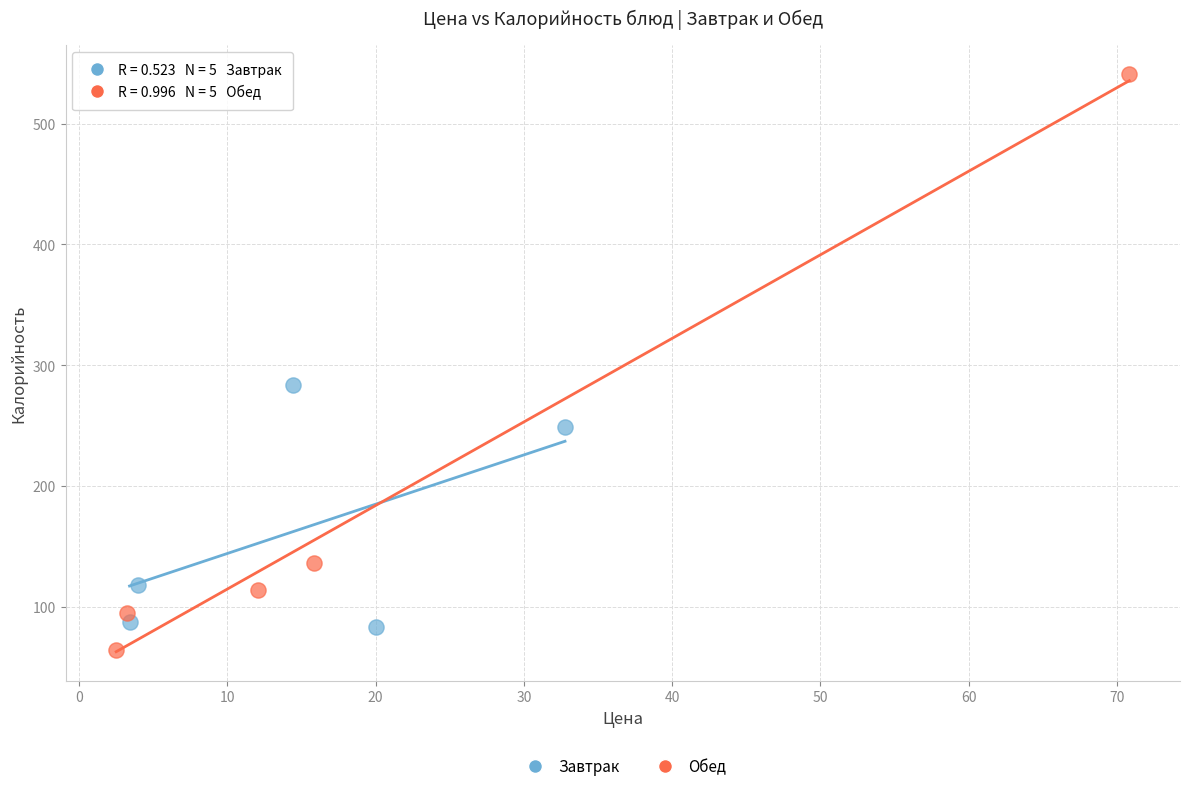

Which series has the widest spread of Y values?

Обед